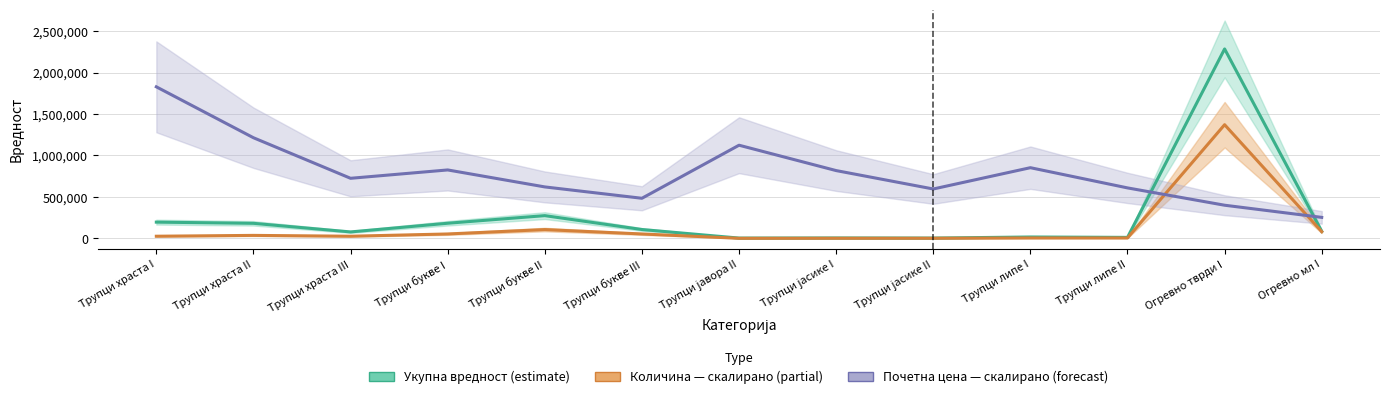

How many distinct data groups are displayed?

3